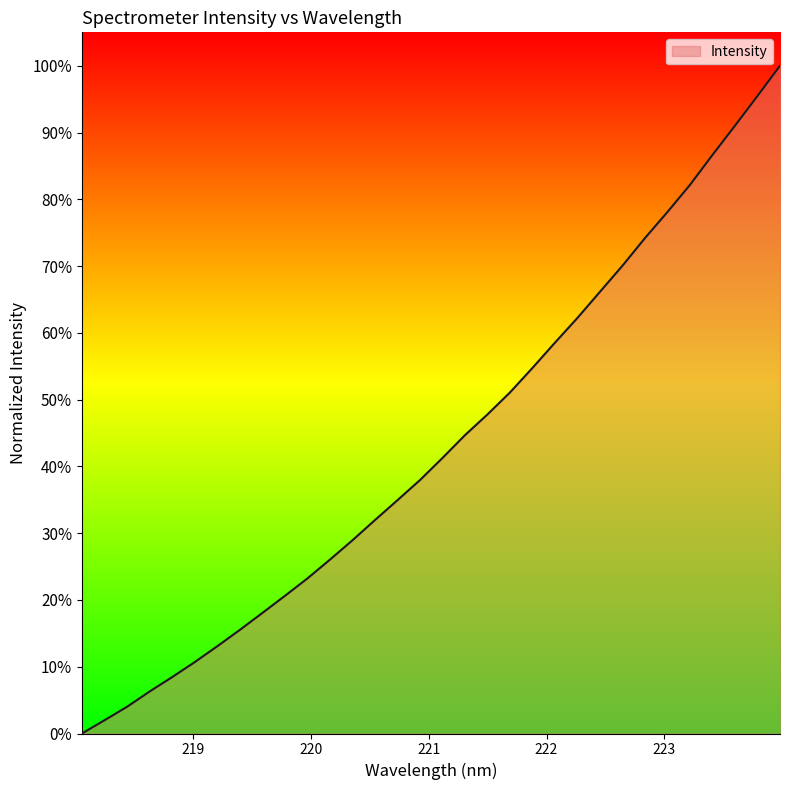

What is the difference between the maximum and minimum values?

100.0